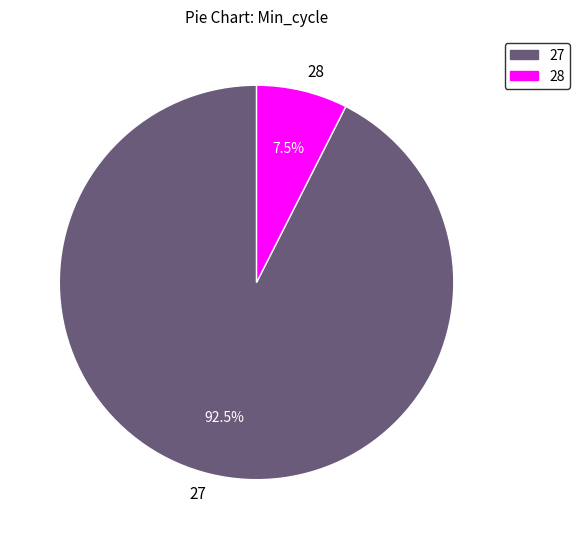

Does any single category account for the majority?

Yes